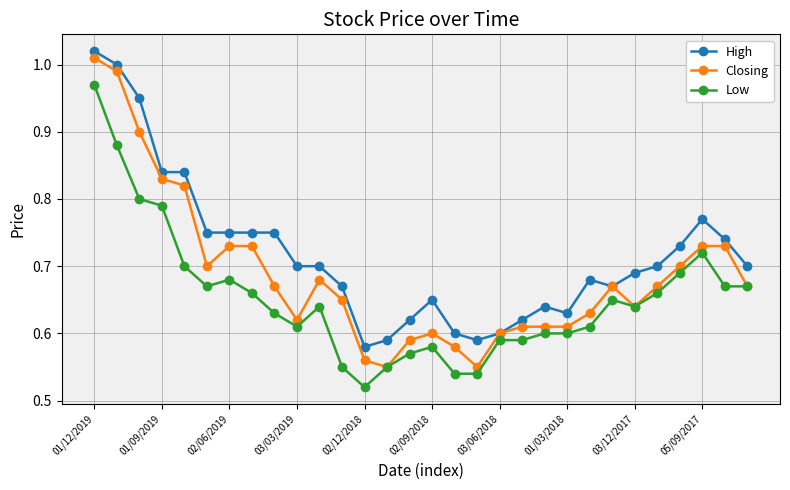

Which series has the widest spread of values?

Closing